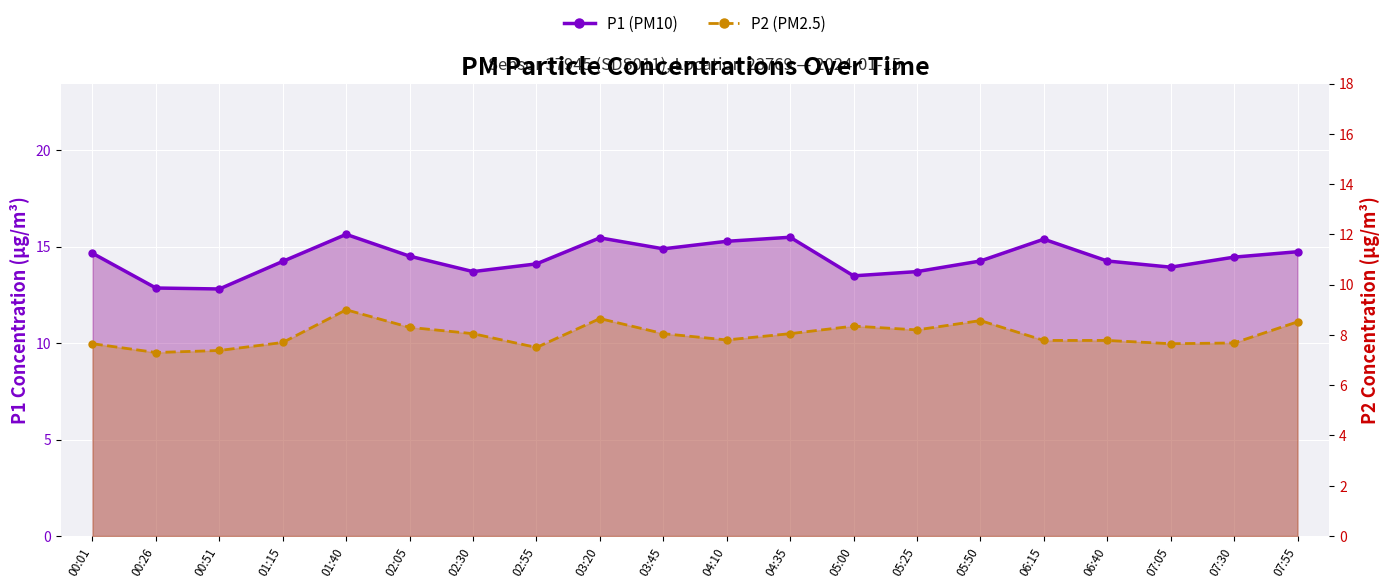

What is the total value across all series at 02:30?

21.8